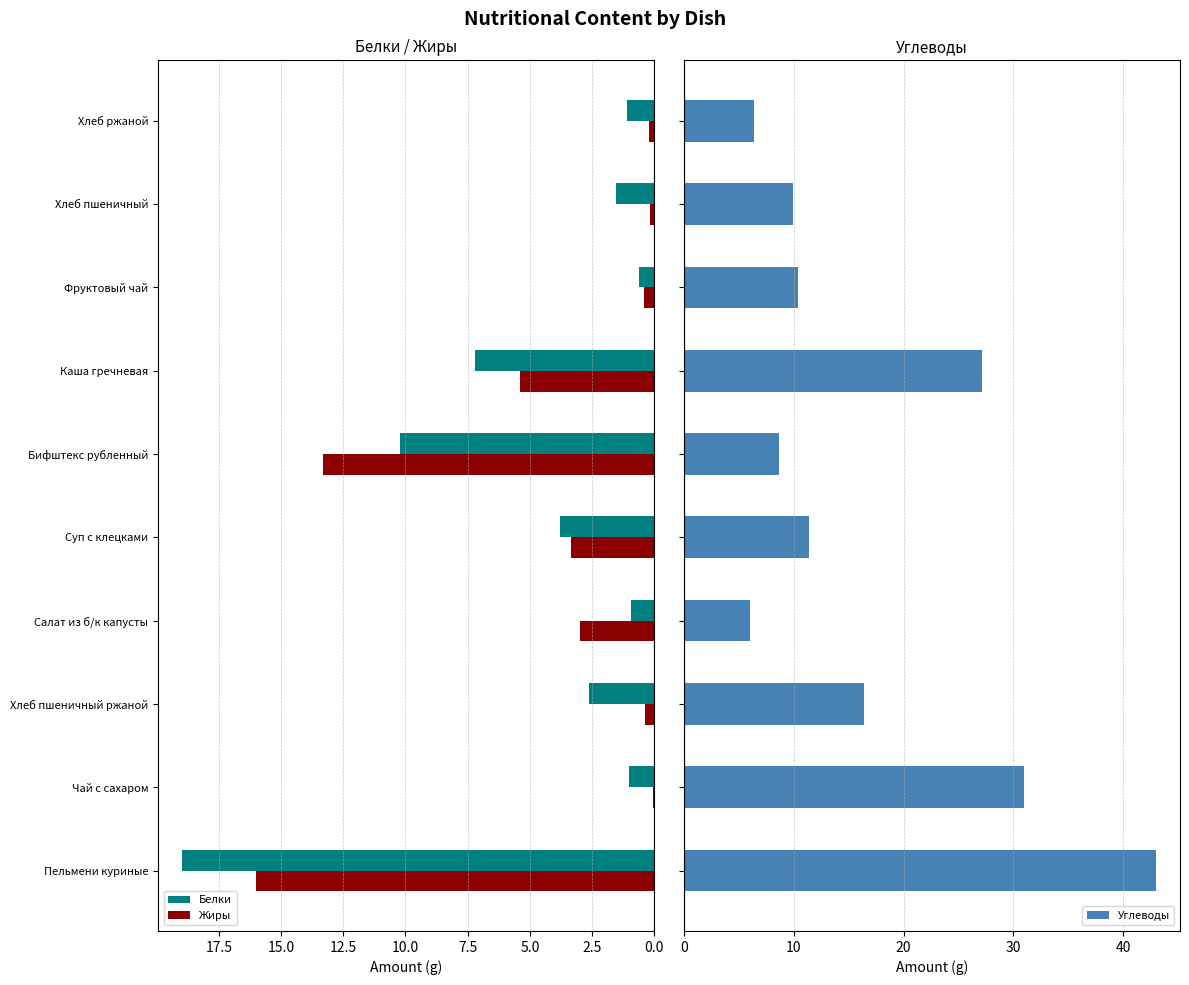

What value does the Белки series have at Бифштекс рубленный?

10.2